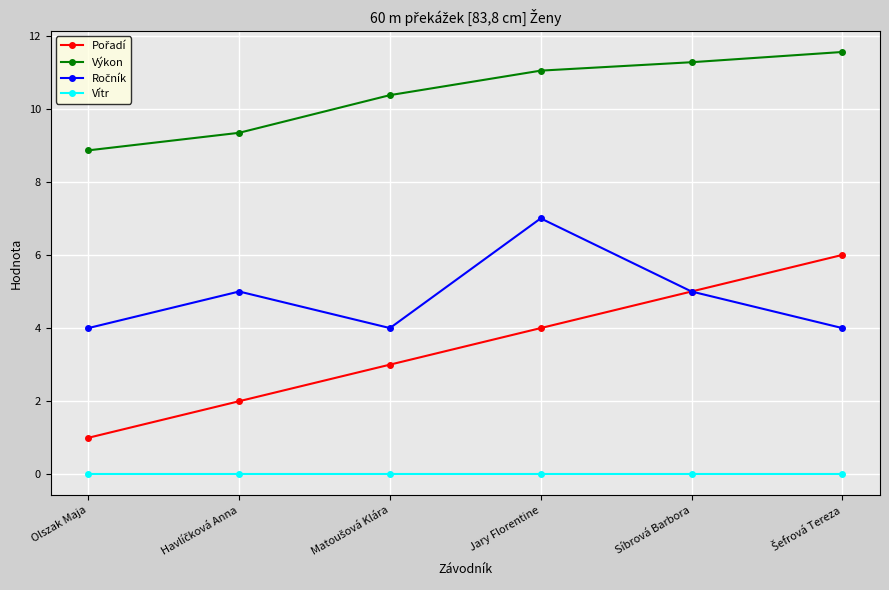

True or false: Vítr and Výkon cross at least once.

False